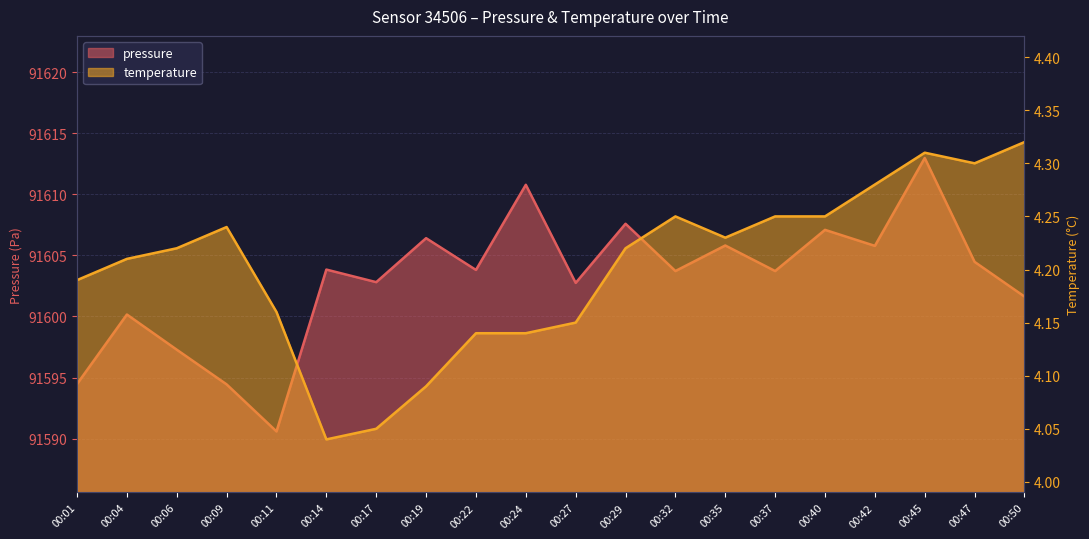

What is the average value of the temperature series?

4.2